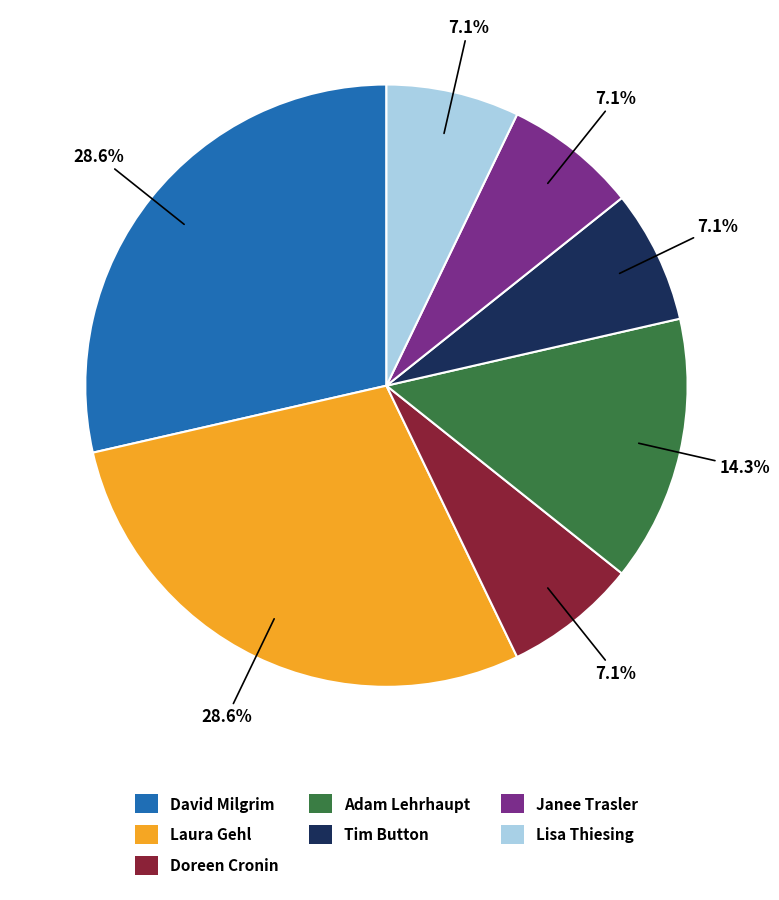

Is there any slice that represents more than half of the pie?

No